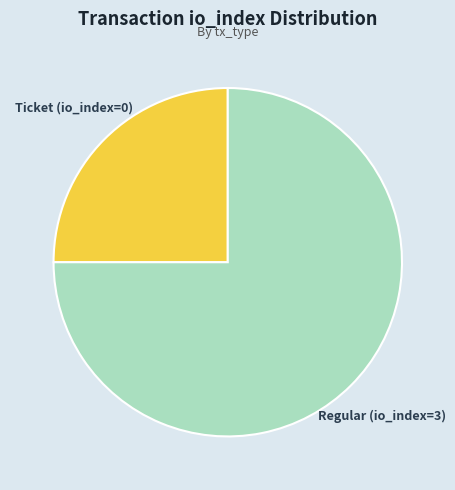

Does any single category account for the majority?

Yes